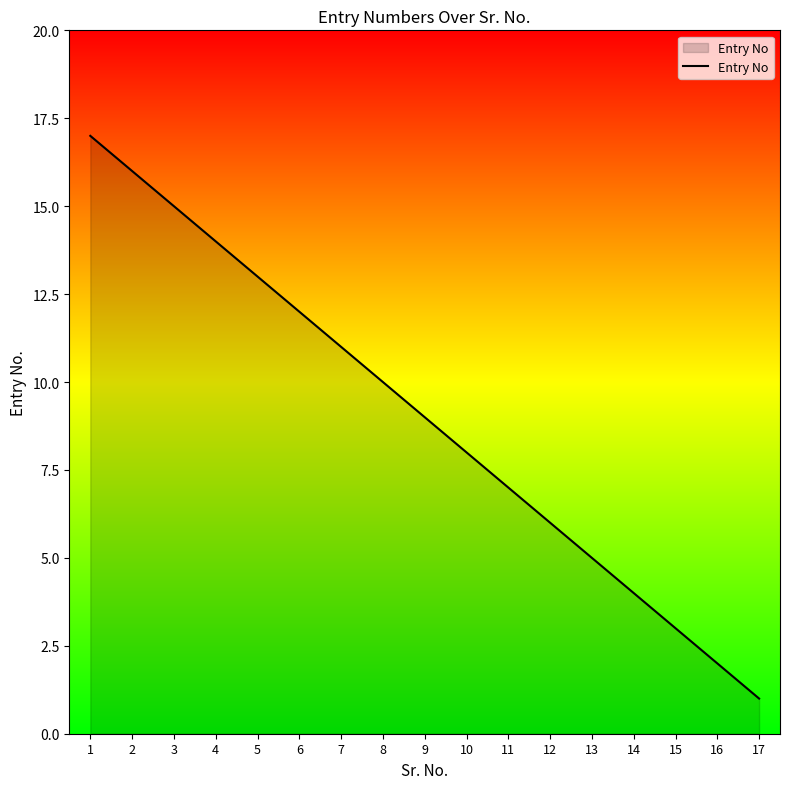

What is the change in value from 9 to 13?

-4